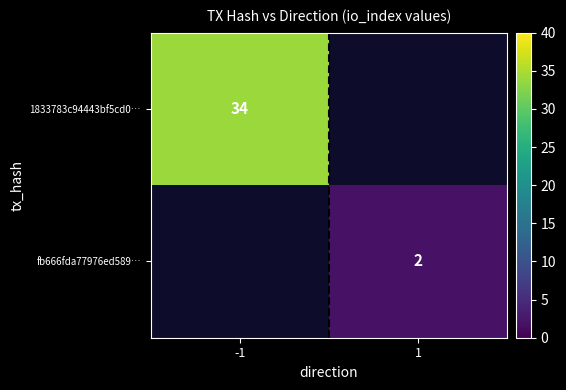

The value of 1833783c94443bf5cd0… at -1 is 60. True or false?

False